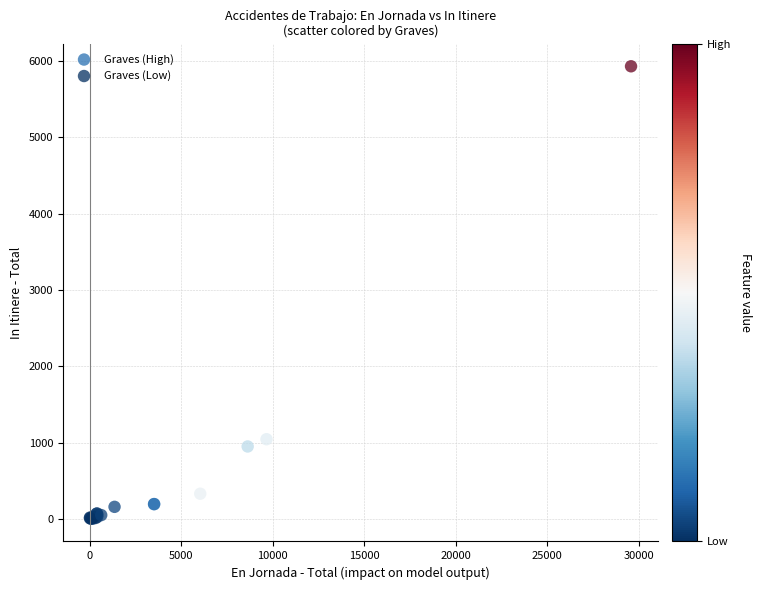

Which series has the largest Y range (max minus min)?

Graves (High)